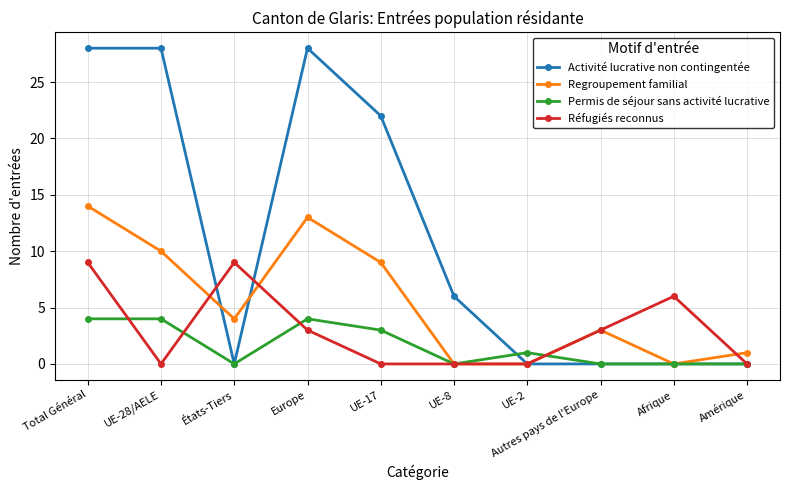

What is the spread (max minus min) of values at Autres pays de l'Europe?

3